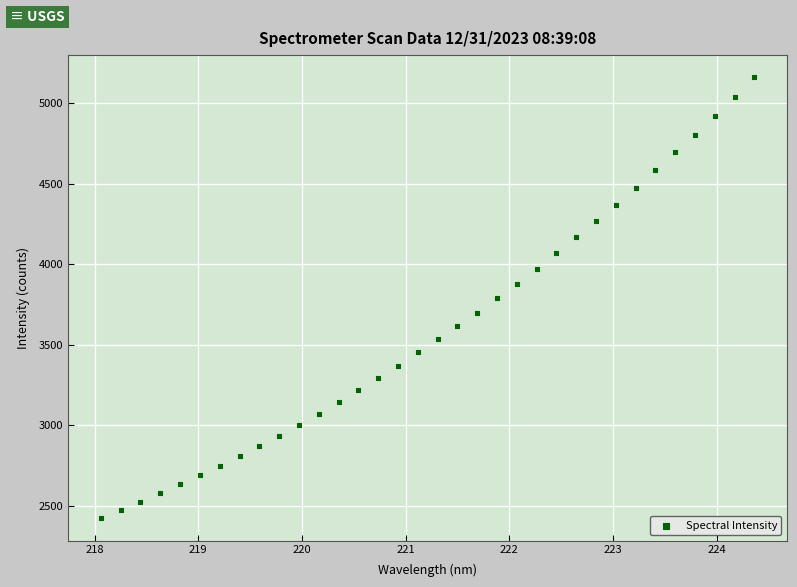

What is the range of X values (max minus min)?

6.3